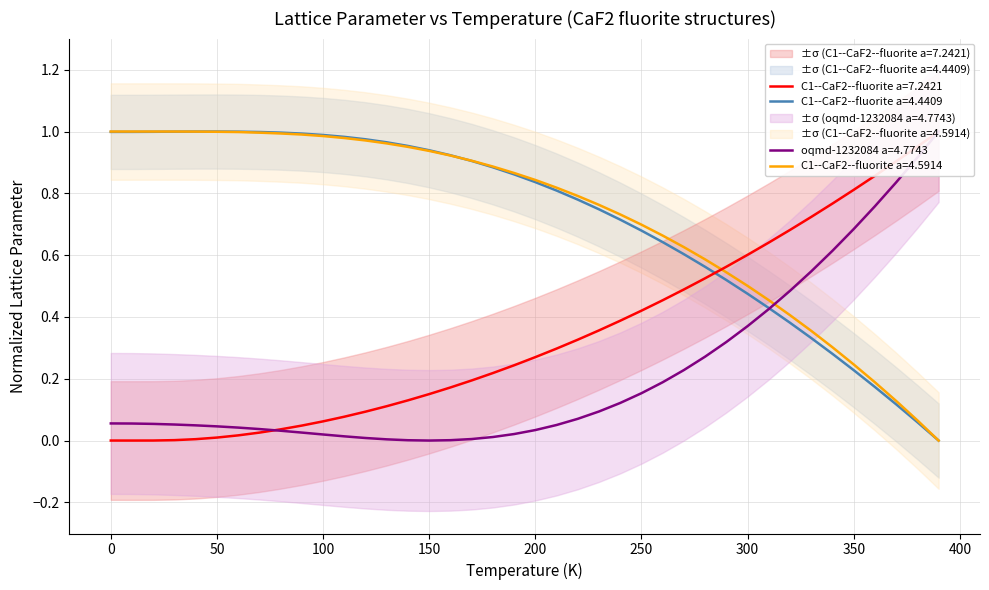

How many data points in C1--CaF2--fluorite a=4.4409 are above 0?

39